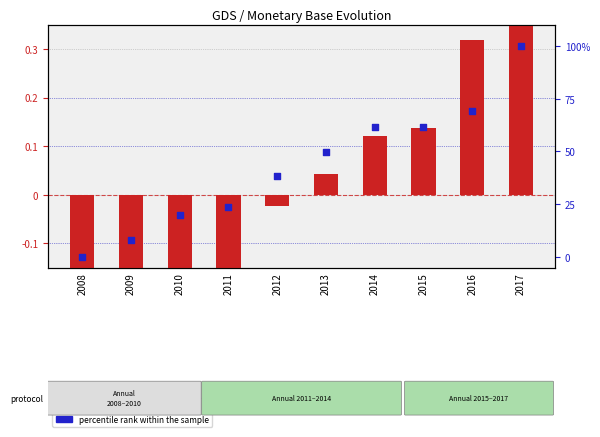

What is the total value across all series at 2010?

19.8